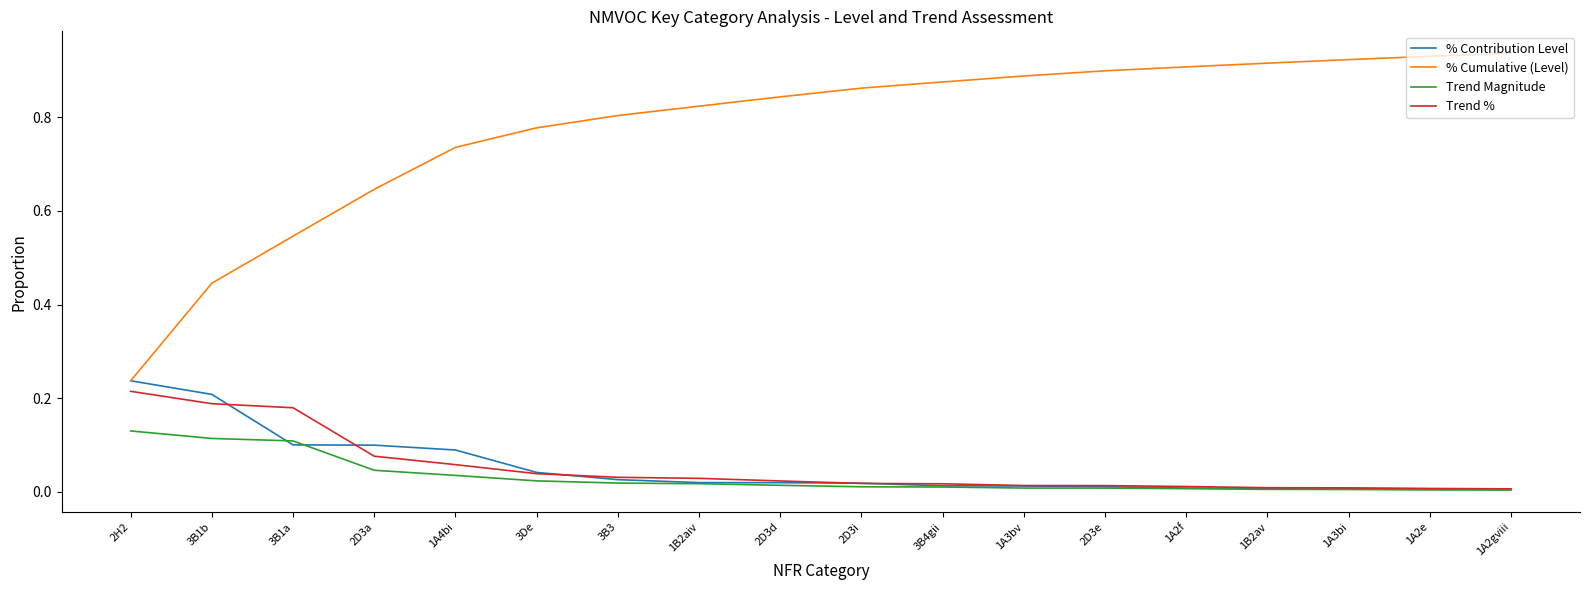

Is the value of Trend % at 1A3bi greater than the value of % Contribution Level at 2D3a?

No